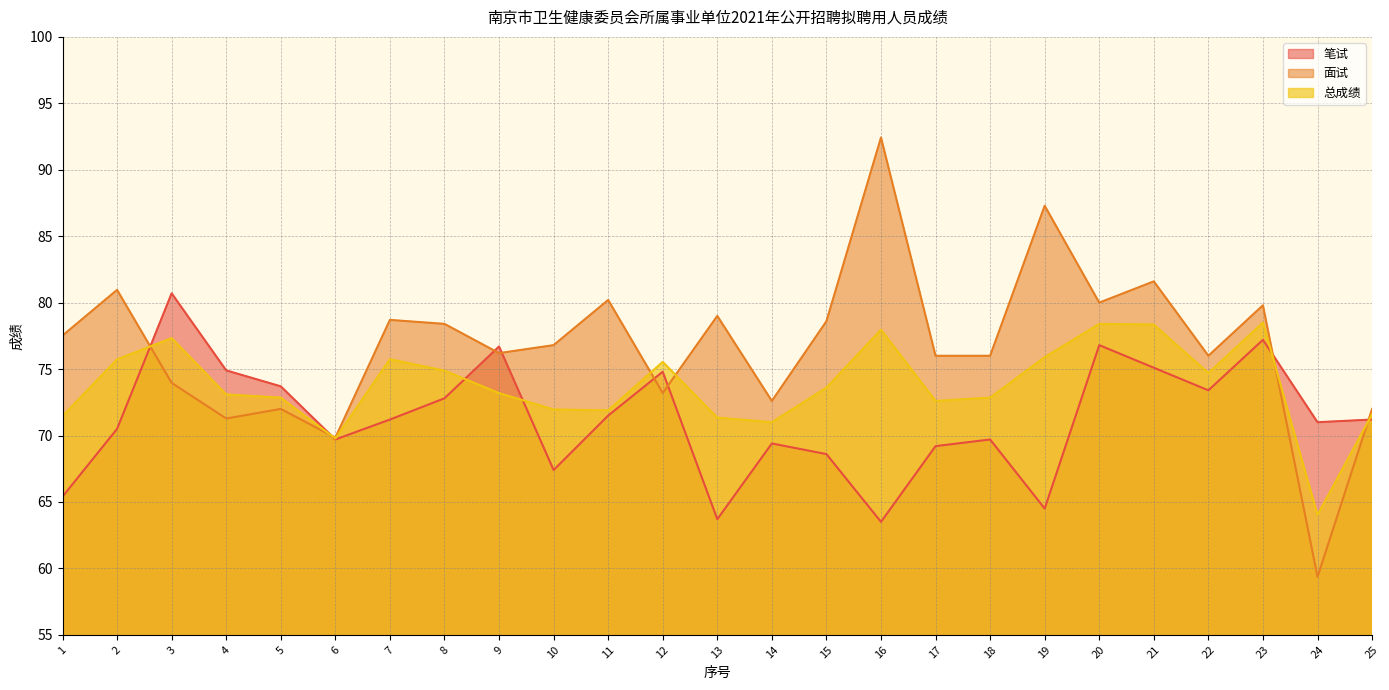

What is the minimum value for 总成绩?

64.0